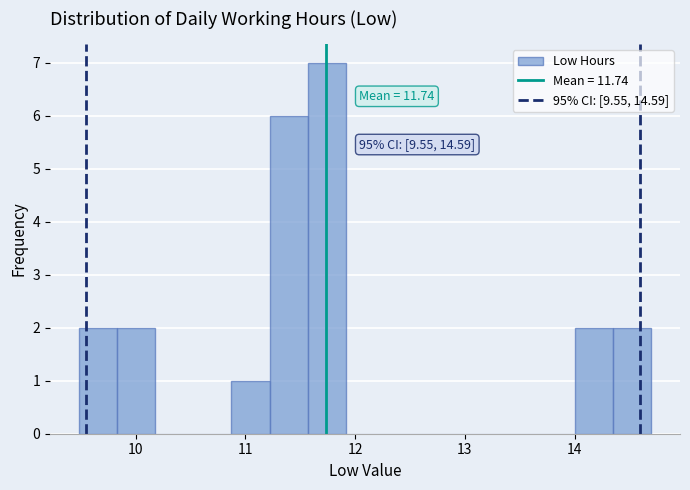

Around what value on the x-axis is the tallest bar? Give the approximate position of its centre, as read against the axis.

11.7